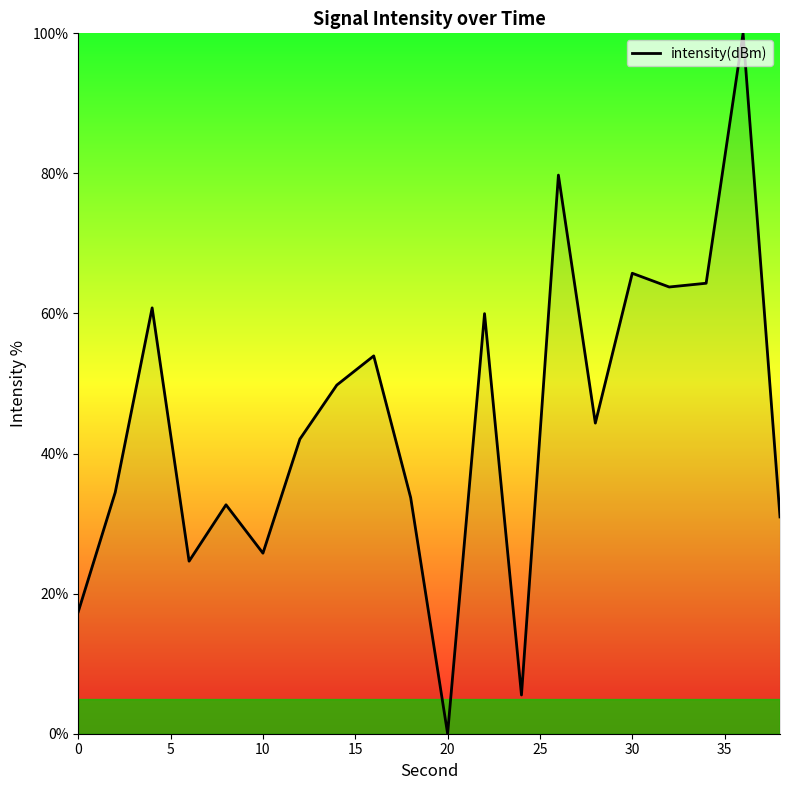

What is the maximum value shown in the chart?

100.0